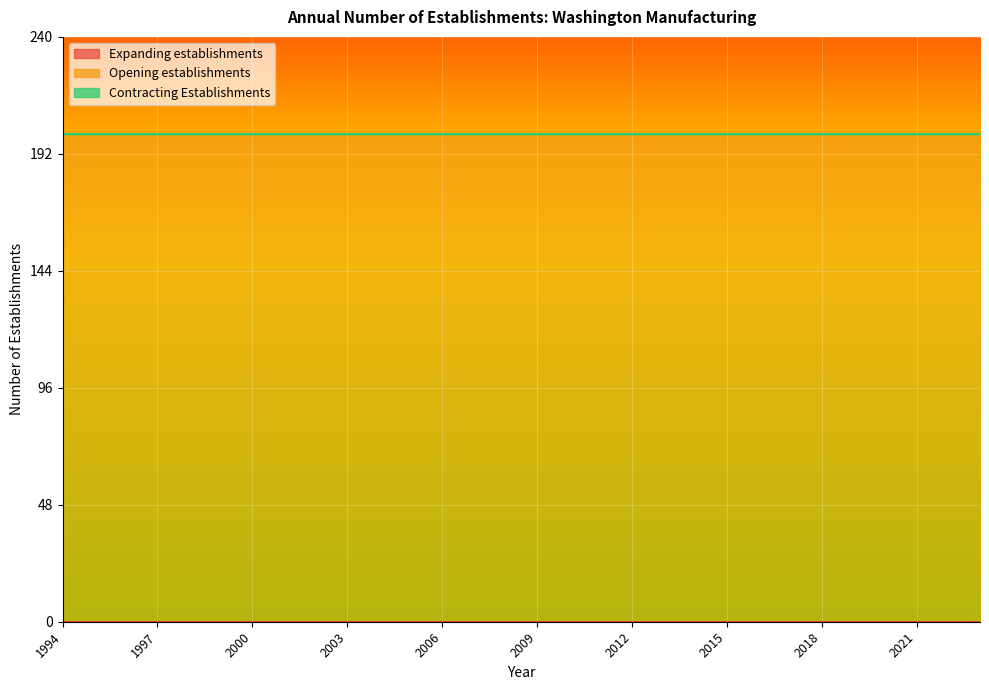

The value of Opening establishments at 2012 is 200. True or false?

True